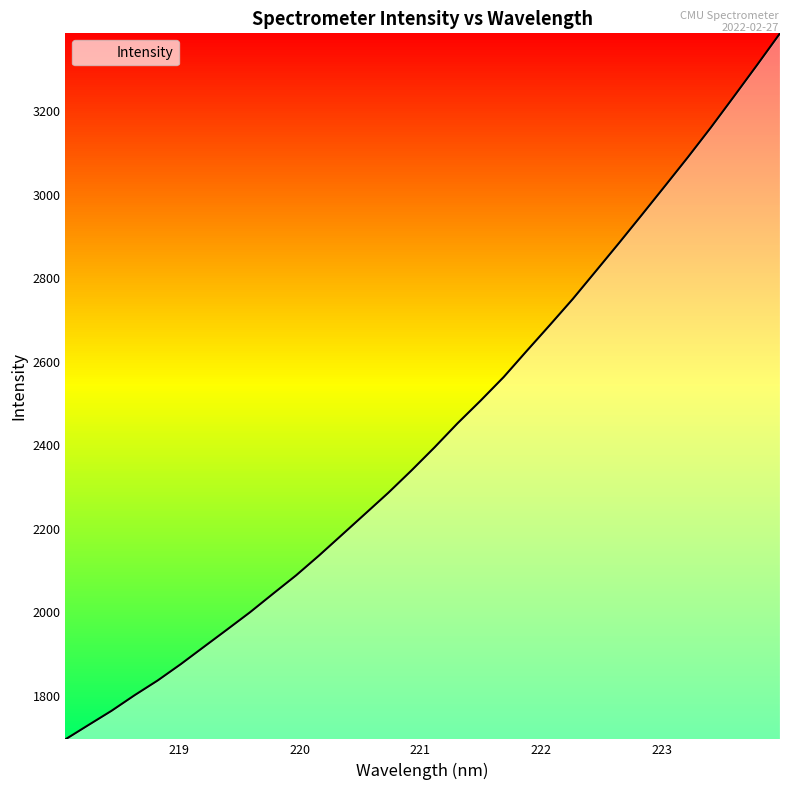

What is the difference between the maximum and minimum values?

1690.5